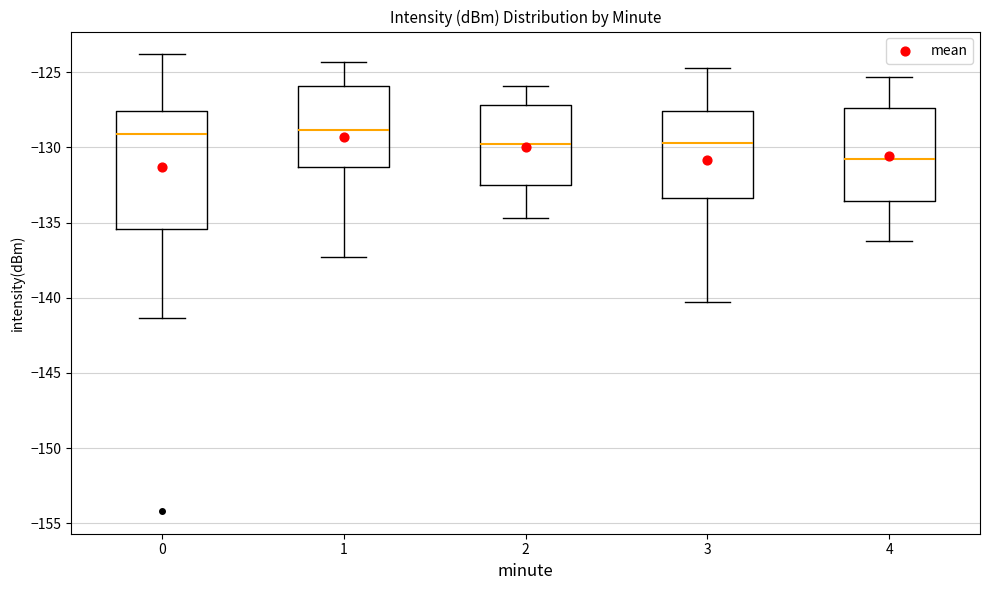

Reading left to right, transcribe this box plot: for each box, give where its median line is, the range the box spans, and where its two whiskers end, as read against the y-axis. The values are not printed on the chart, so give them approximately, as read against the axis.

0: median -129.0, box -135.5 to -127.5, whiskers -141.5 to -124.0
1: median -129.0, box -131.5 to -126.0, whiskers -137.5 to -124.5
2: median -130.0, box -132.5 to -127.0, whiskers -134.5 to -126.0
3: median -129.5, box -133.5 to -127.5, whiskers -140.5 to -124.5
4: median -130.5, box -133.5 to -127.5, whiskers -136.0 to -125.5